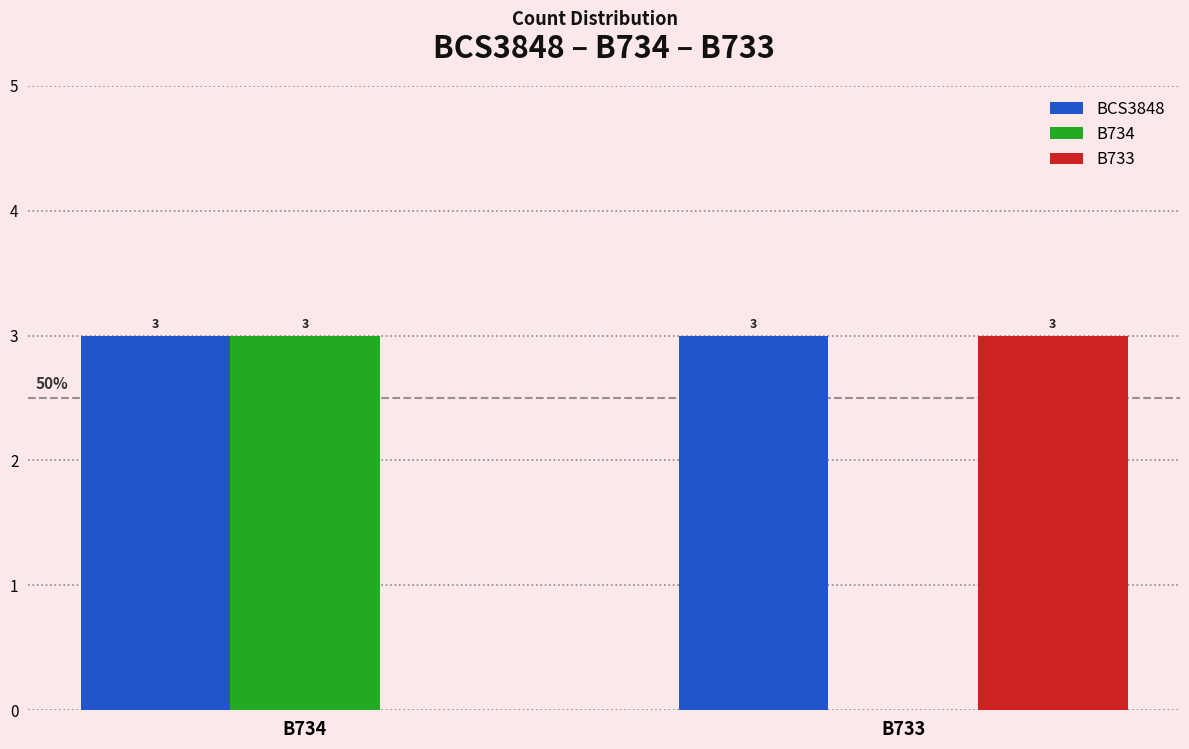

What is the average value of the BCS3848 series?

3